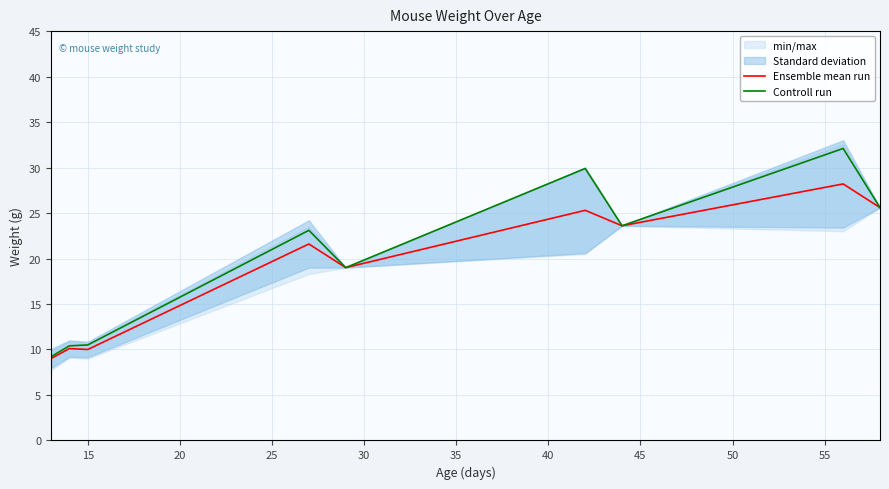

What is the lowest value of the Ensemble mean run series?

9.0